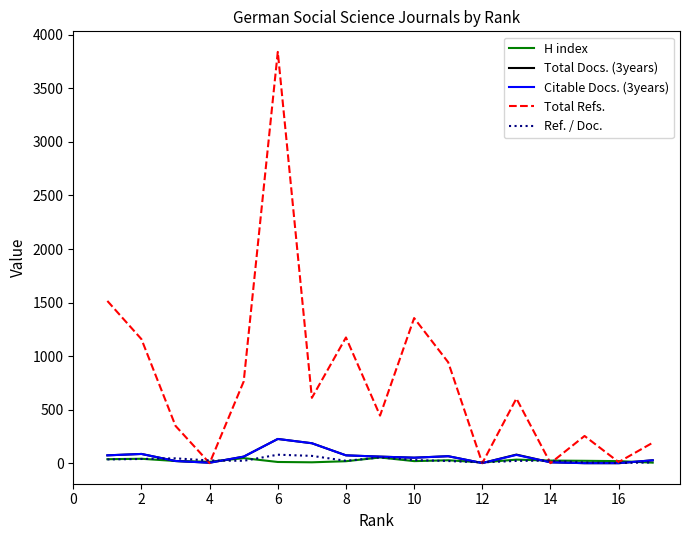

Which series has the largest total across all categories?

Total Refs.